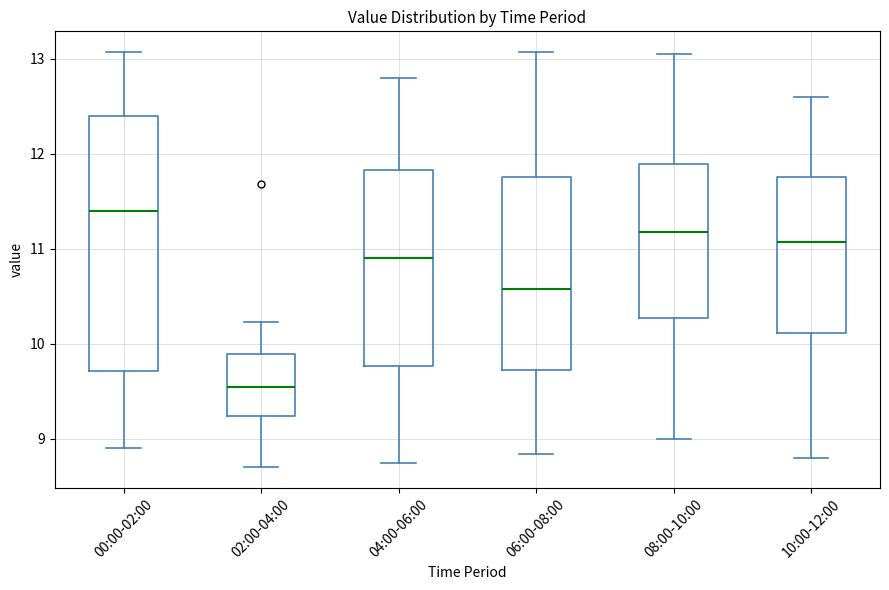

Which box is the tallest, from its lower edge to its upper edge?

00:00-02:00